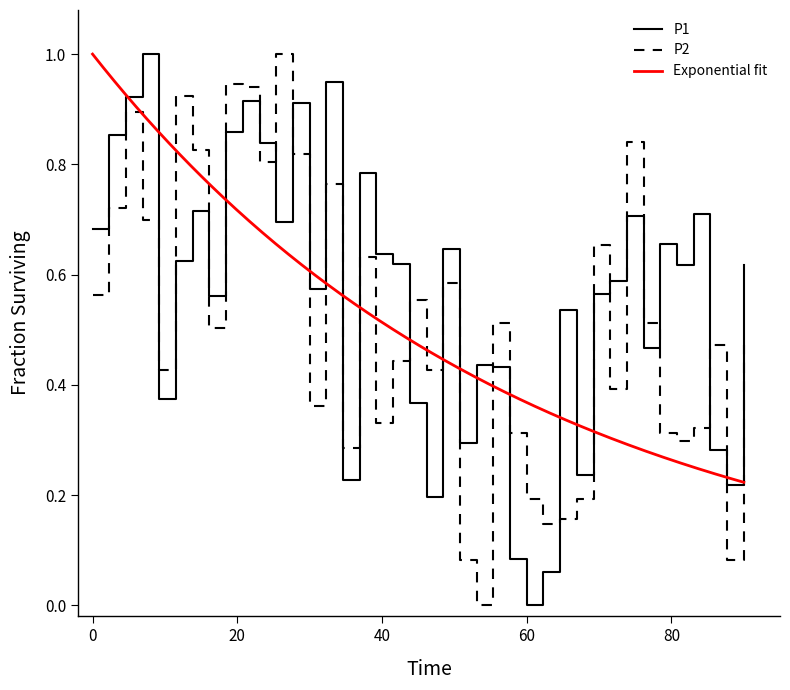

Which series ends up on top after the final intersection of P1 and P2?

P1